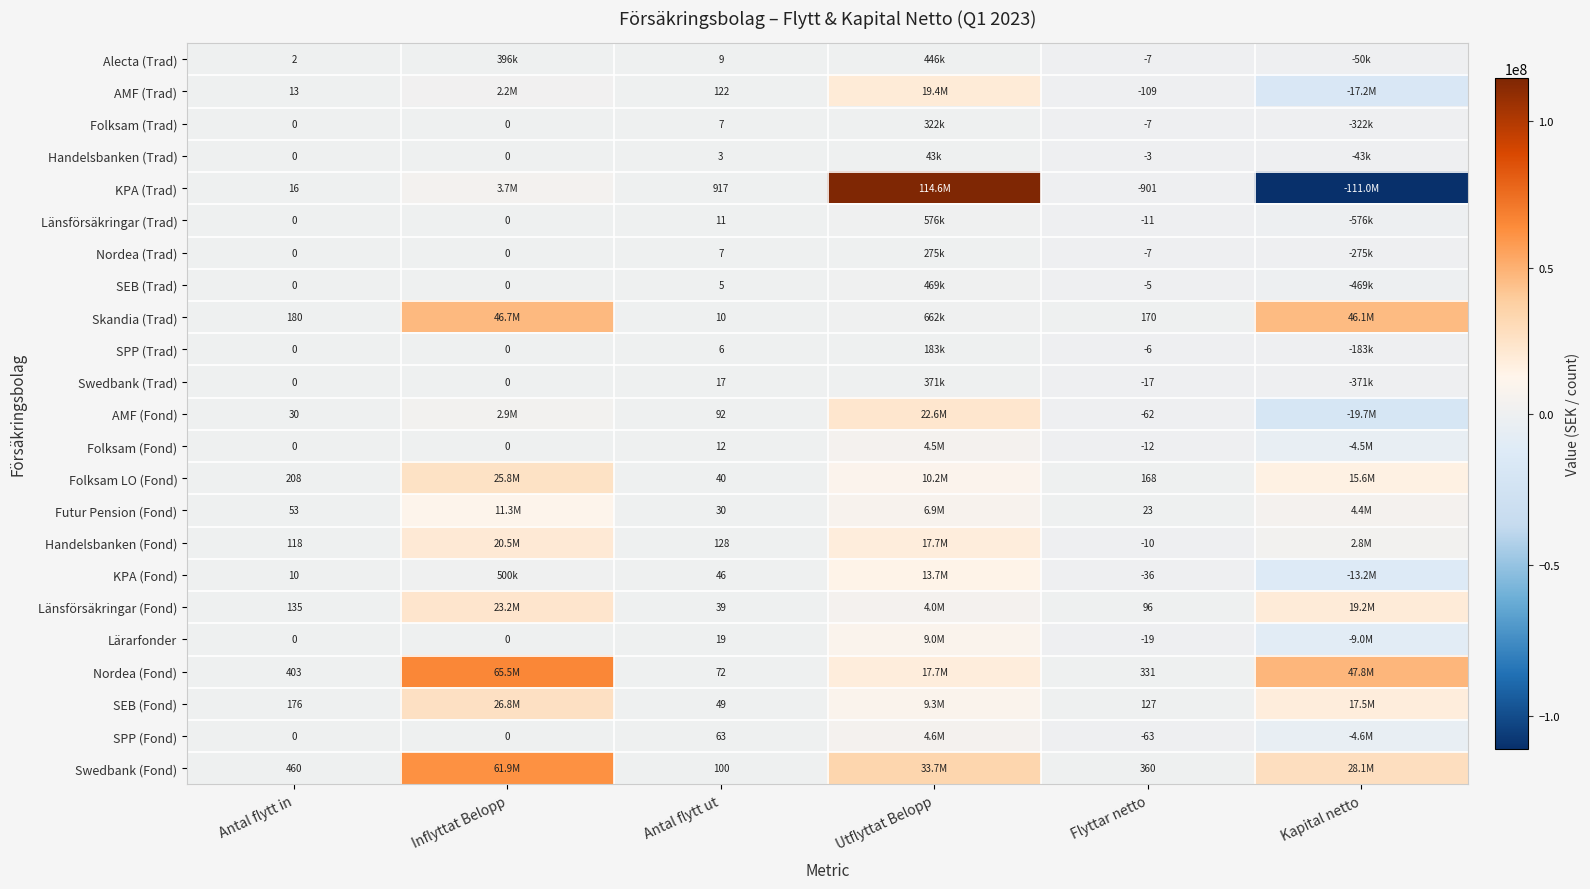

Is the value of Folksam LO (Fond) at Antal flytt ut greater than the value of SPP (Fond) at Antal flytt ut?

No